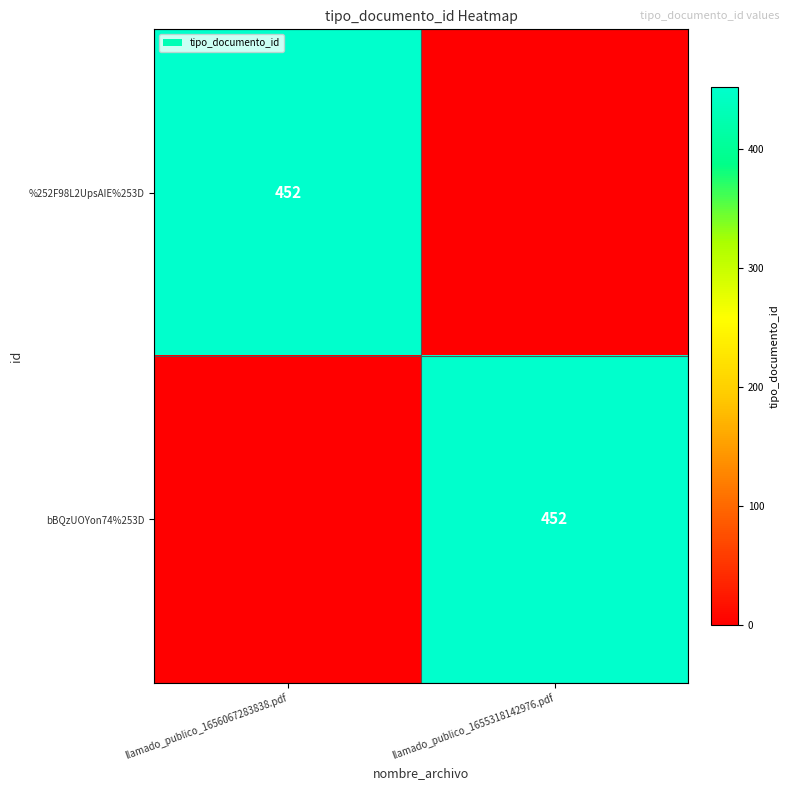

The value of bBQzUOYon74%253D at llamado_publico_1655318142976.pdf is 452. True or false?

True